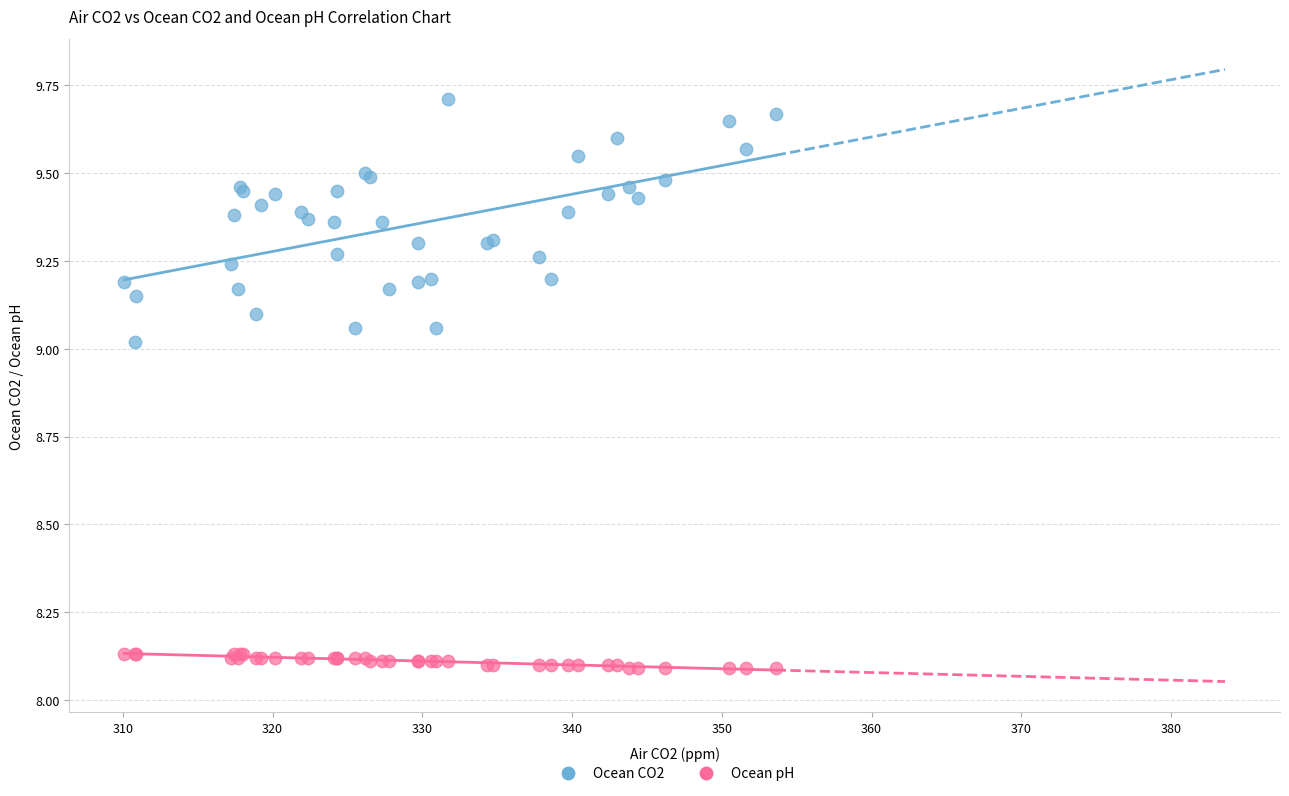

Which series contains the highest Y value?

Ocean CO2